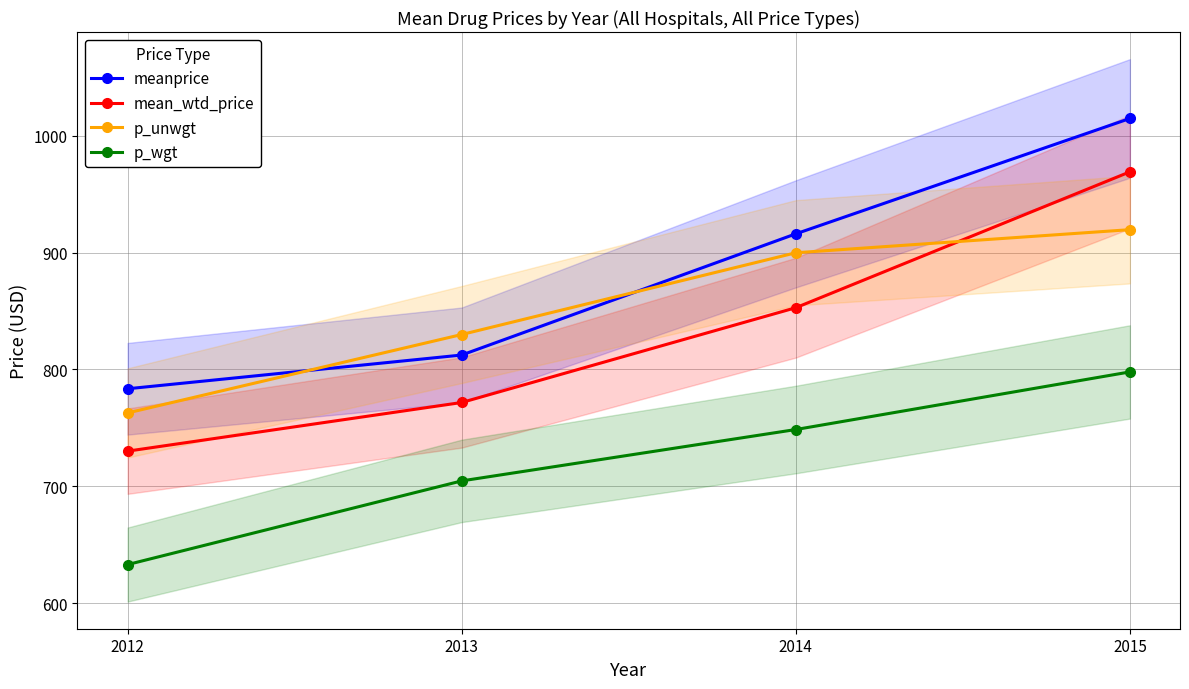

True or false: p_wgt and p_unwgt intersect in this chart.

False